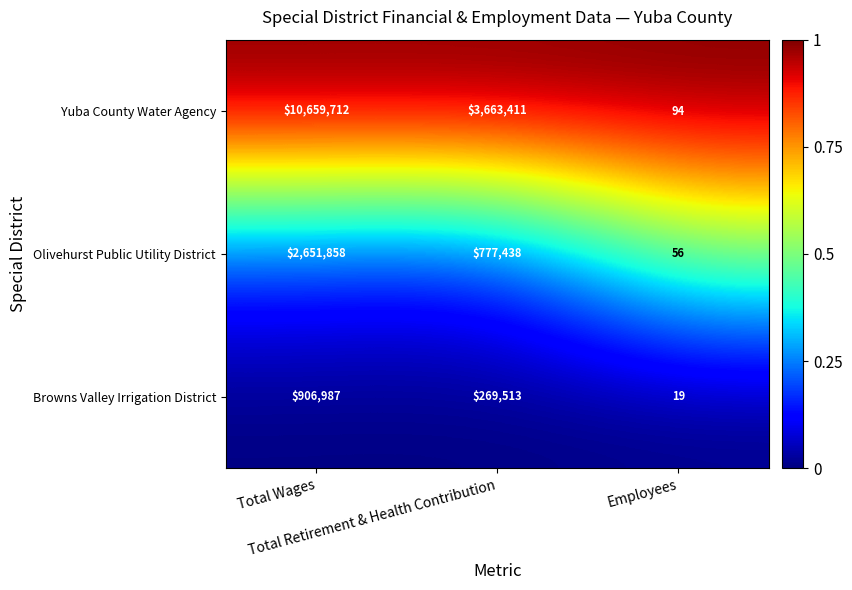

Rank the series at Total Wages from highest to lowest value.

Yuba County Water Agency, Olivehurst Public Utility District, Browns Valley Irrigation District